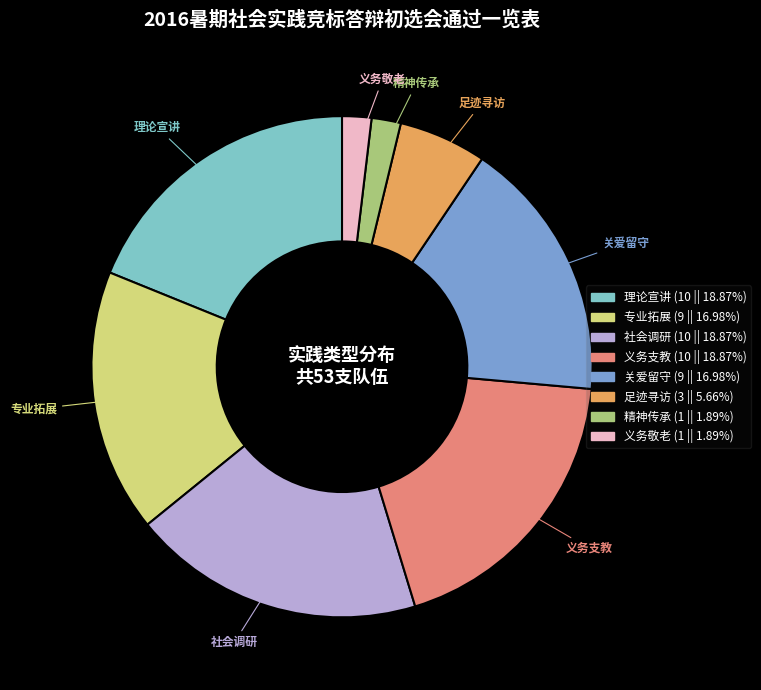

Is there a majority slice in this chart?

No